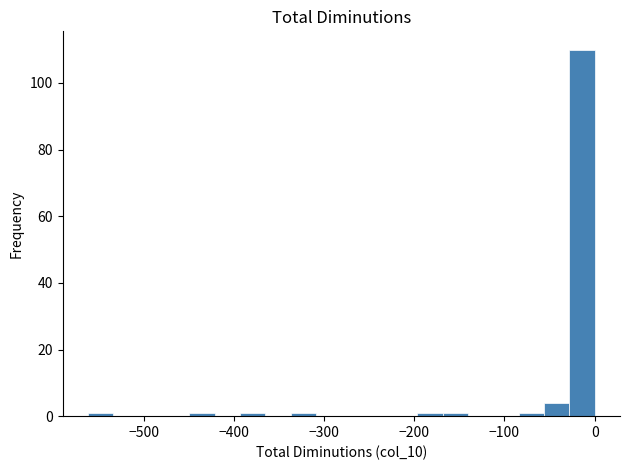

Read against the x-axis, roughly where is the centre of the tallest bar?

-10